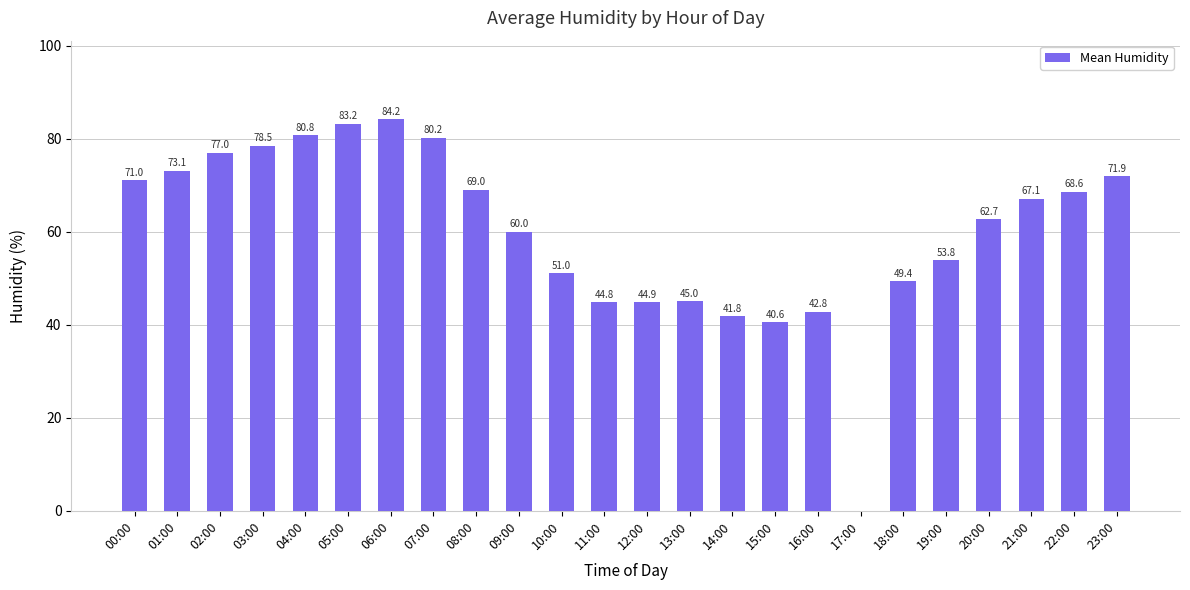

What is the average value?

60.1